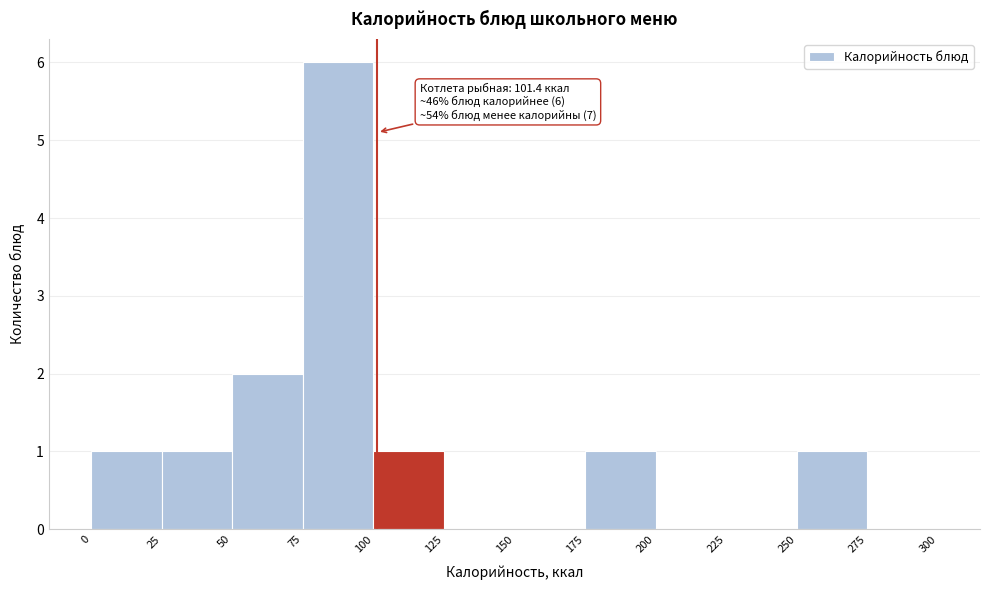

Which range on the x-axis has the tallest bar?

75 to 100